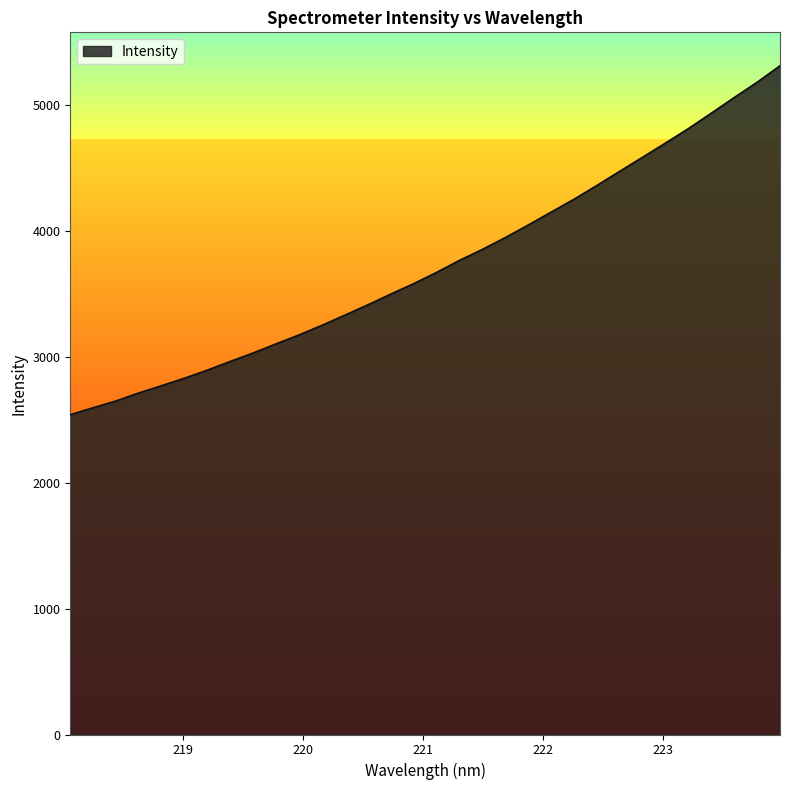

What is the difference between the maximum and minimum values?

2771.3